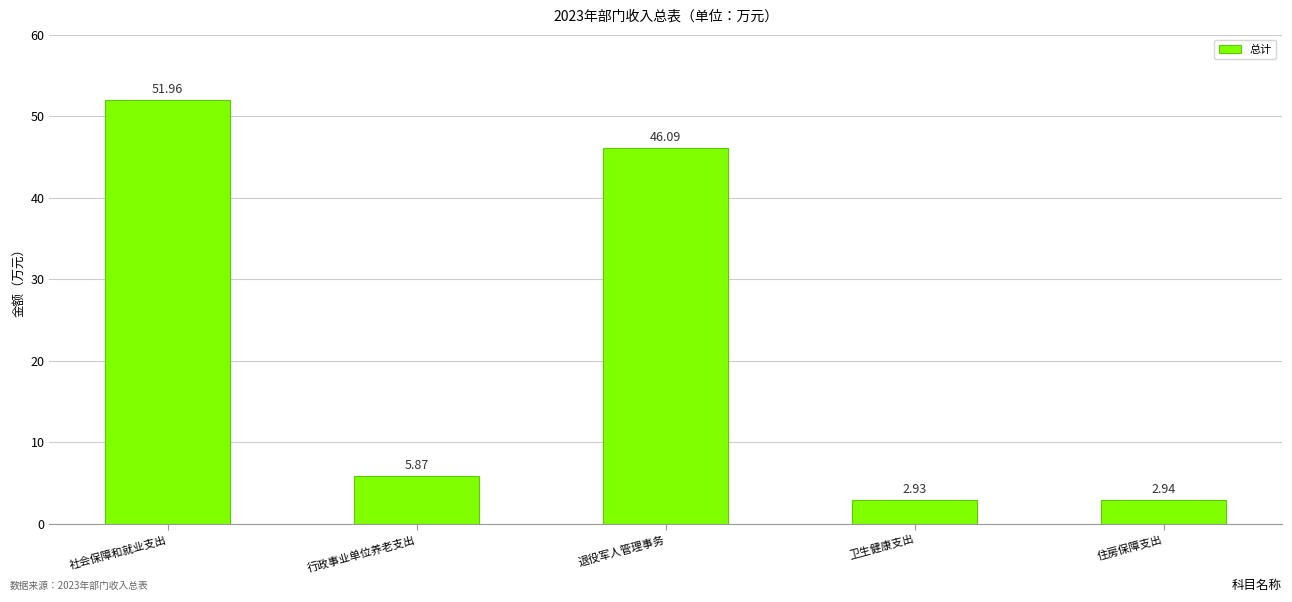

List the labels in order of value, smallest first.

卫生健康支出, 住房保障支出, 行政事业单位养老支出, 退役军人管理事务, 社会保障和就业支出